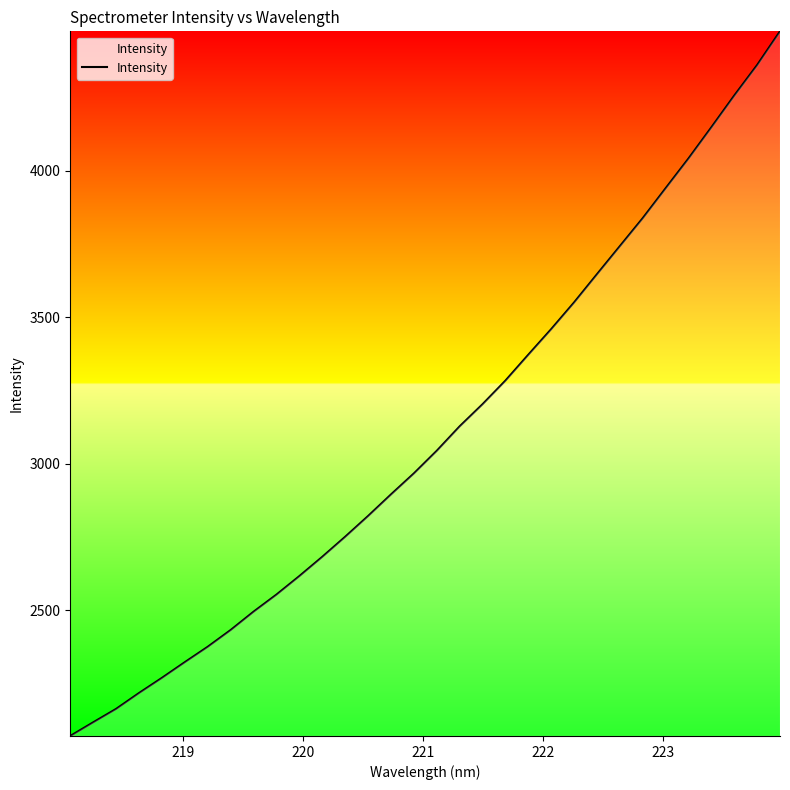

What is the difference between the maximum and minimum values?

2405.2